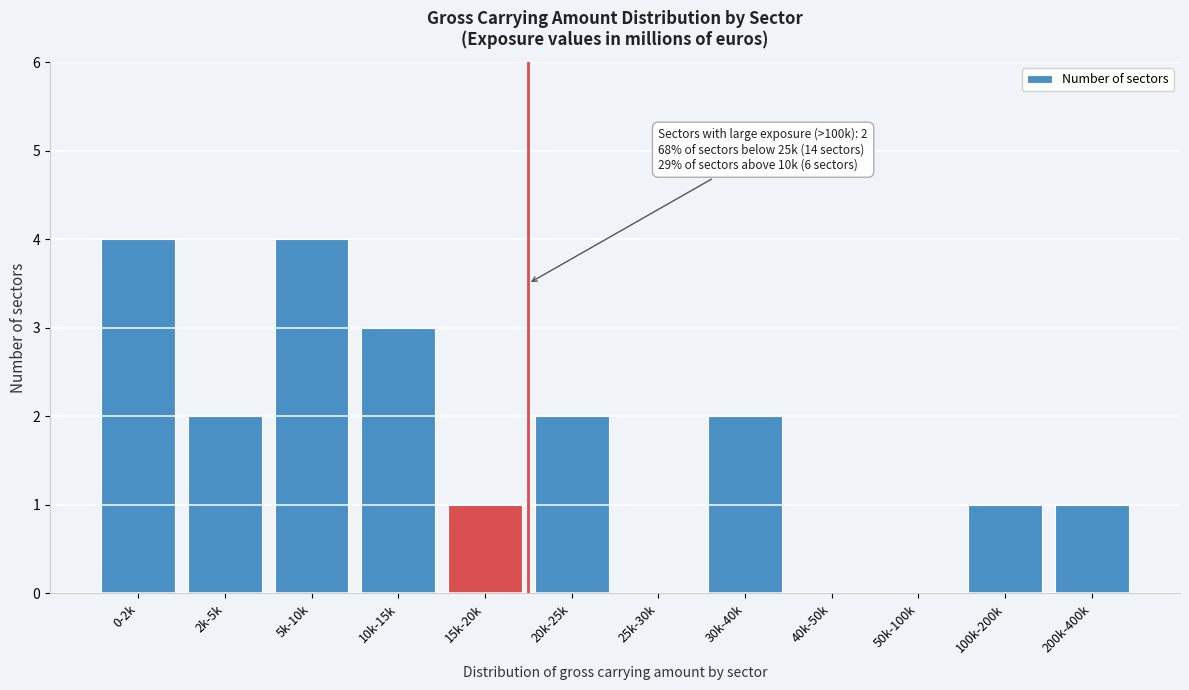

Reading left to right, list all the values displayed in this chart.

0-2k=4	2k-5k=2	5k-10k=4	10k-15k=3	15k-20k=1	20k-25k=2	25k-30k=0	30k-40k=2	40k-50k=0	50k-100k=0	100k-200k=1	200k-400k=1